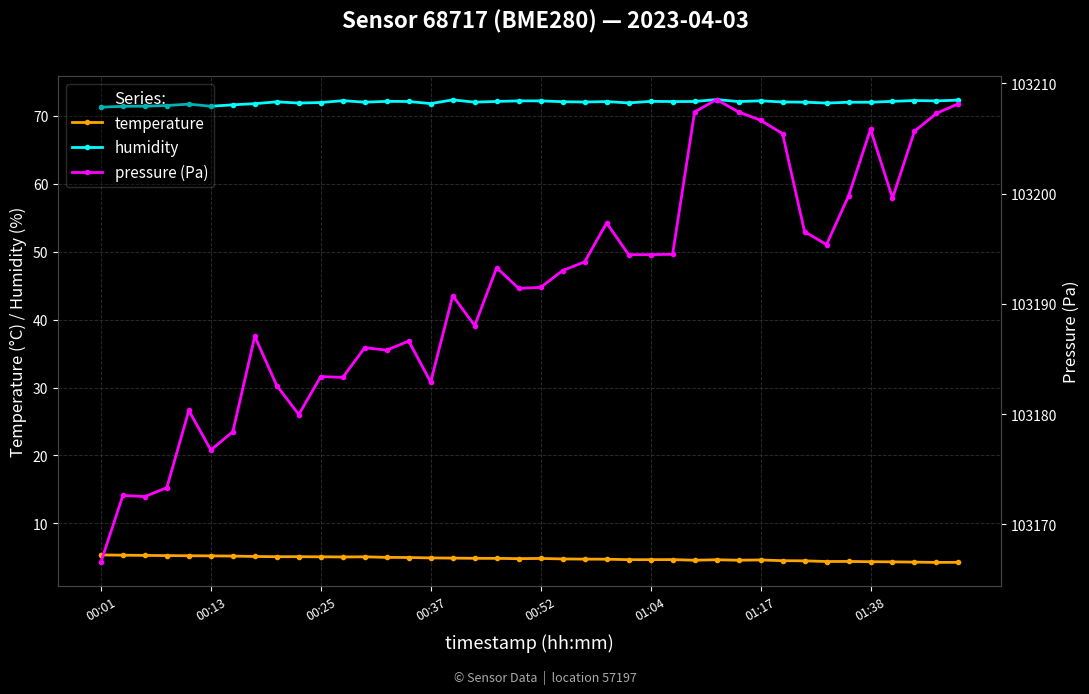

What is the difference between the temperature values at 34 and 13?

0.6